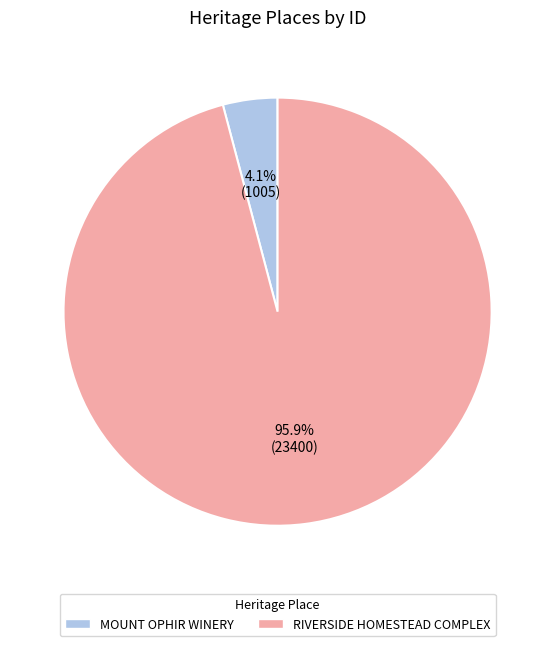

Is there any slice that represents more than half of the pie?

Yes